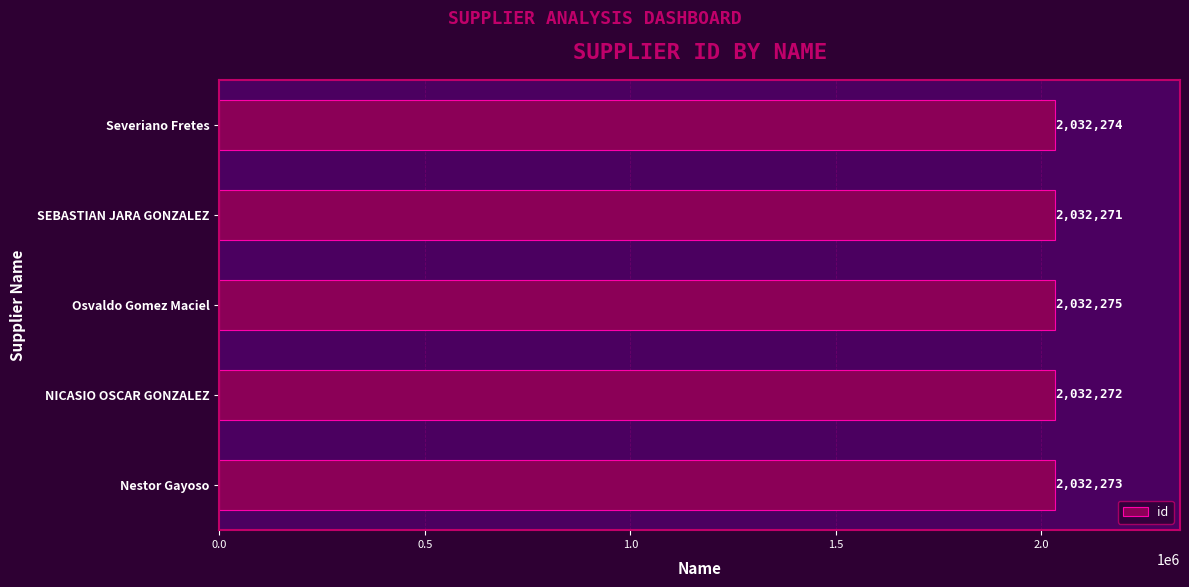

What is the sum of all values?

10161365